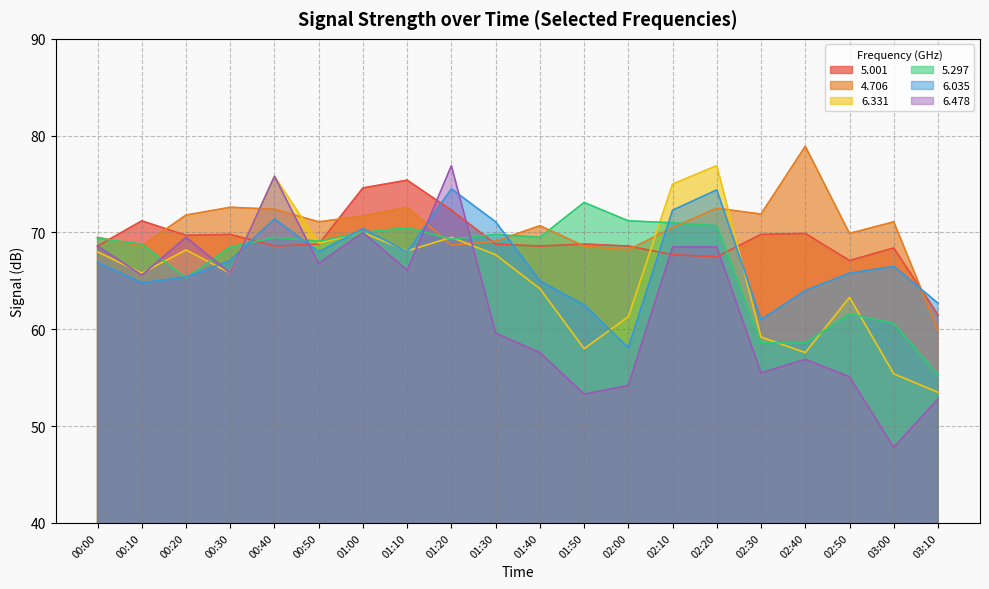

What is the spread (max minus min) of values at 01:20?

8.2